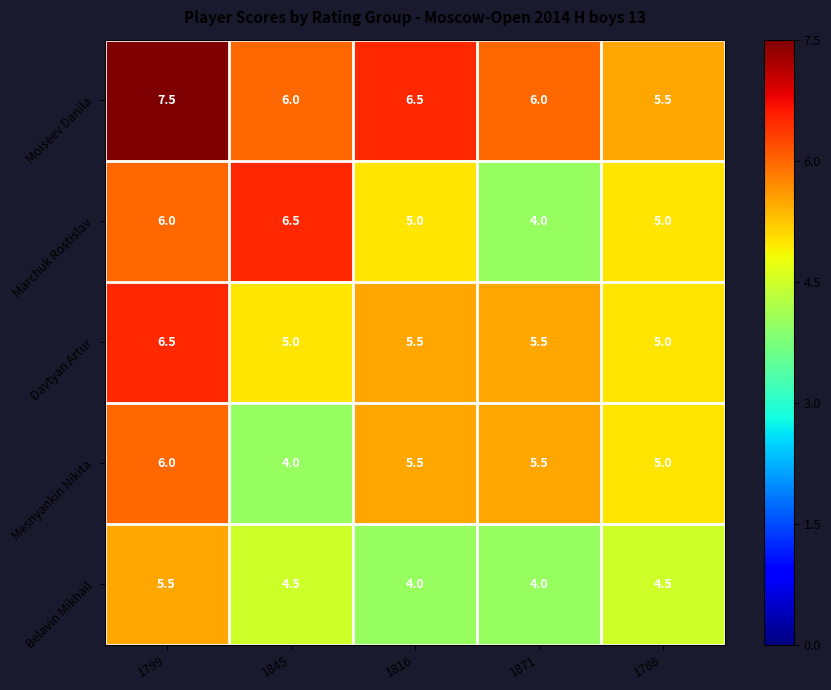

What is the sum of the Mesnyankin Nikita values at 1845 and 1786?

9.0